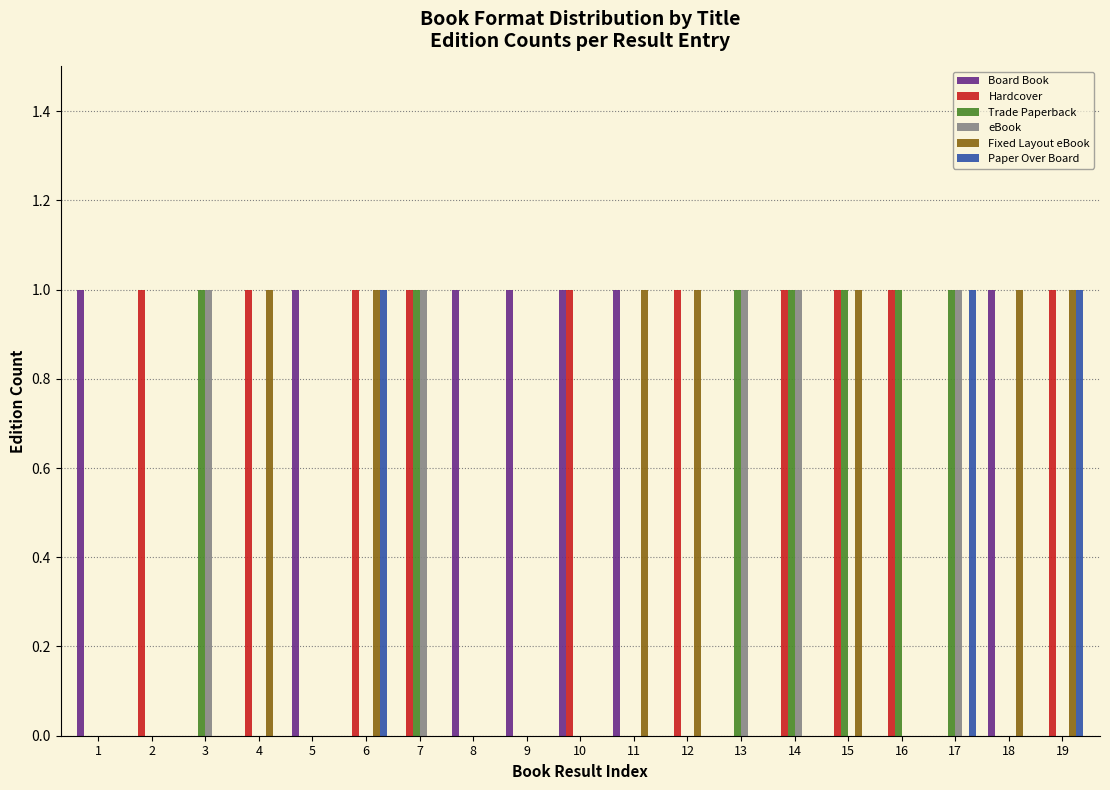

Between 14 and 16, which series saw the biggest shift?

eBook